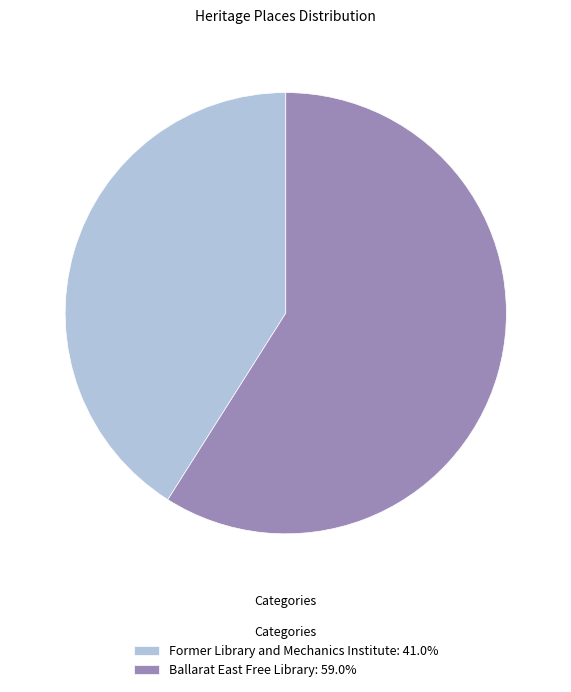

Combined, do Ballarat East Free Library: 59.0% and Former Library and Mechanics Institute: 41.0% account for over 50%?

Yes